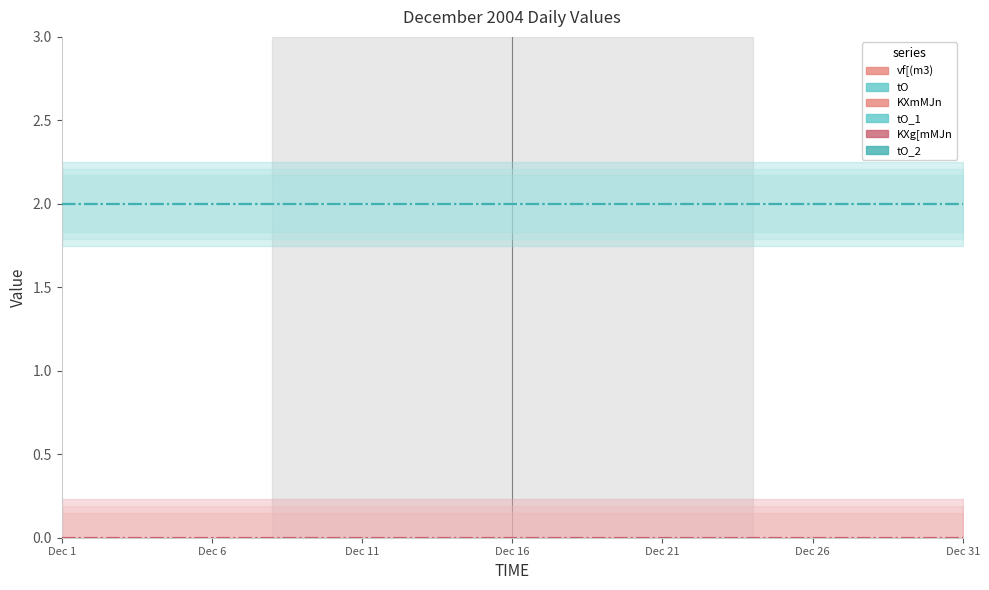

True or false: KXg[mMJn and vf[(m3) intersect in this chart.

False